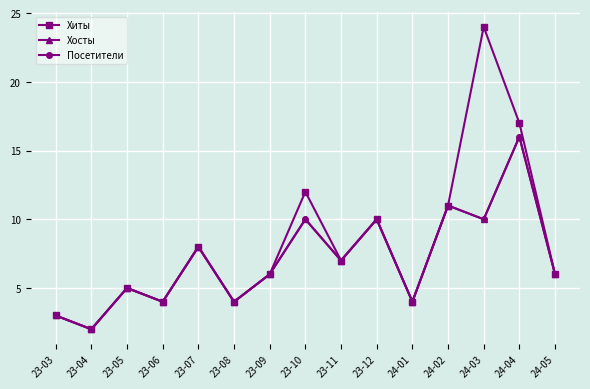

Is this an area chart (filled region under the line)?

No